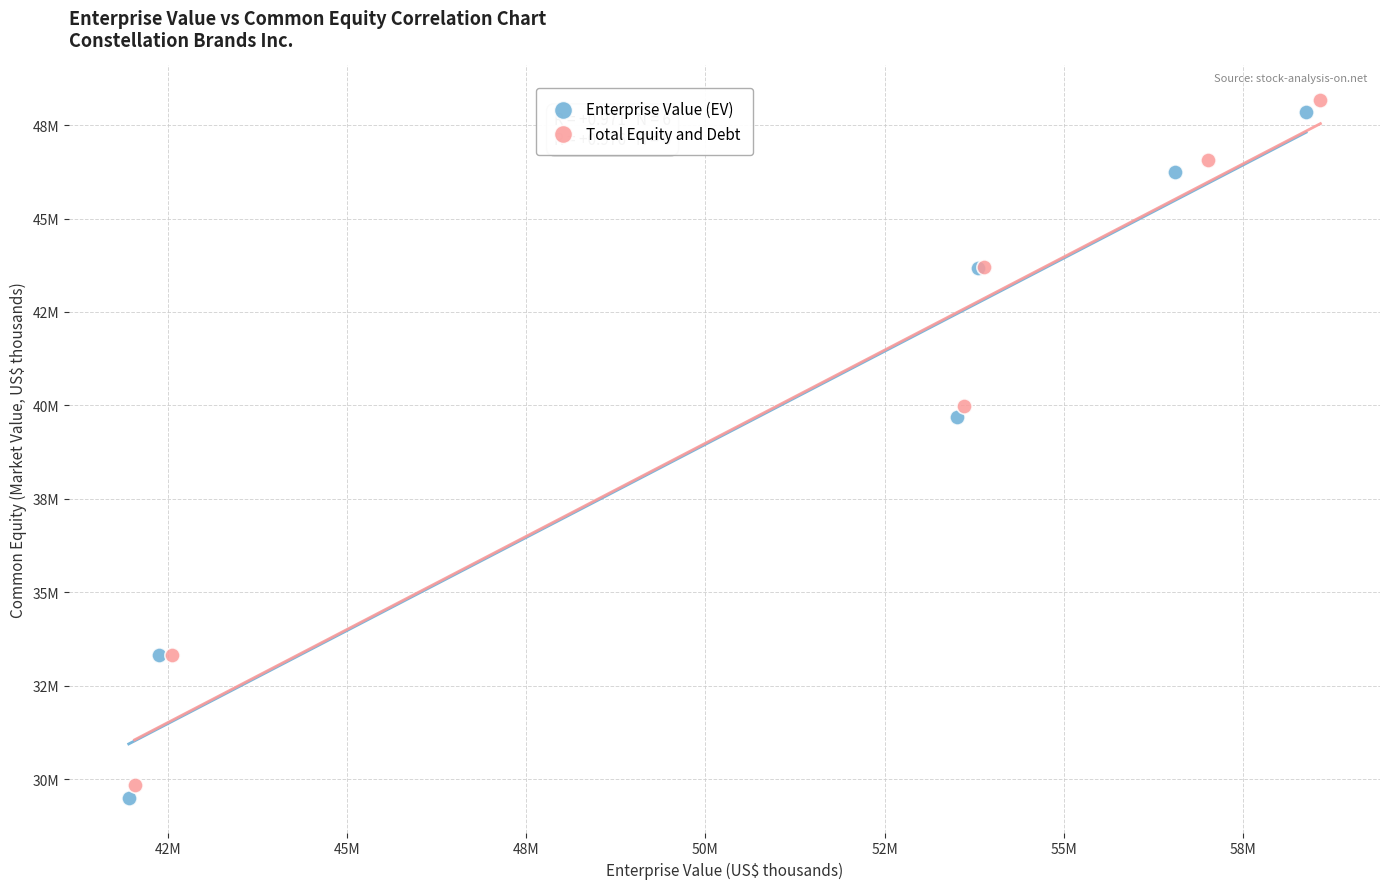

What are all the series names shown in the legend?

Enterprise Value (EV), Total Equity and Debt